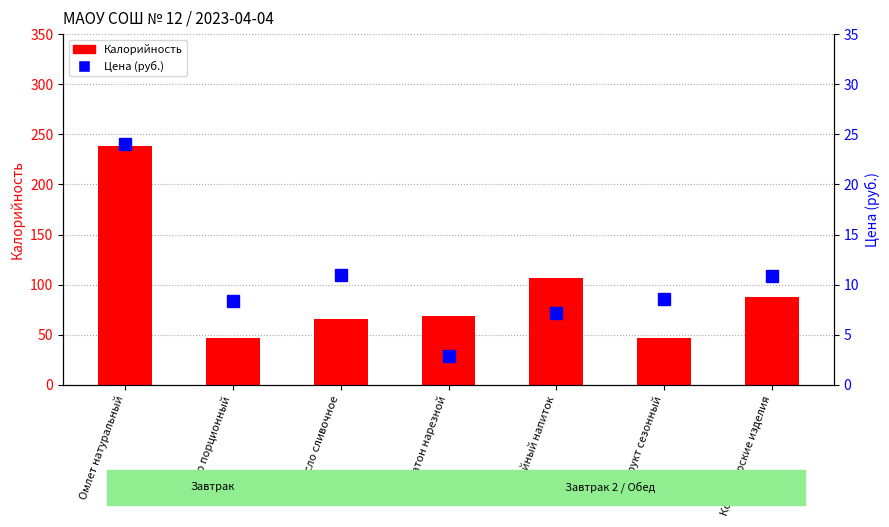

What position from the right is Кофейный напиток?

3